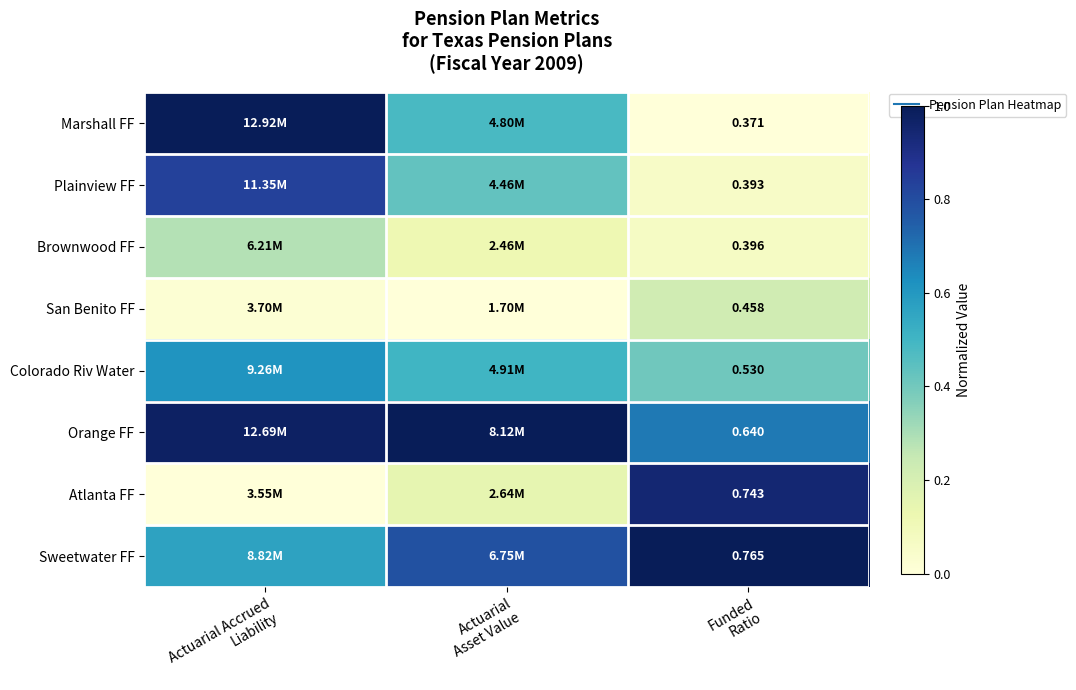

At which category is the sum across all series the highest?

Actuarial Accrued
Liability